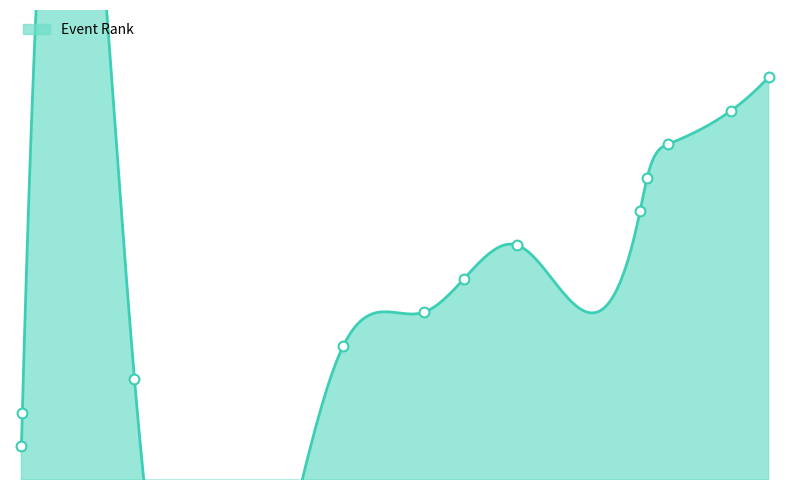

What is the ratio of the value at 3459 to the value at 3368?

1.1